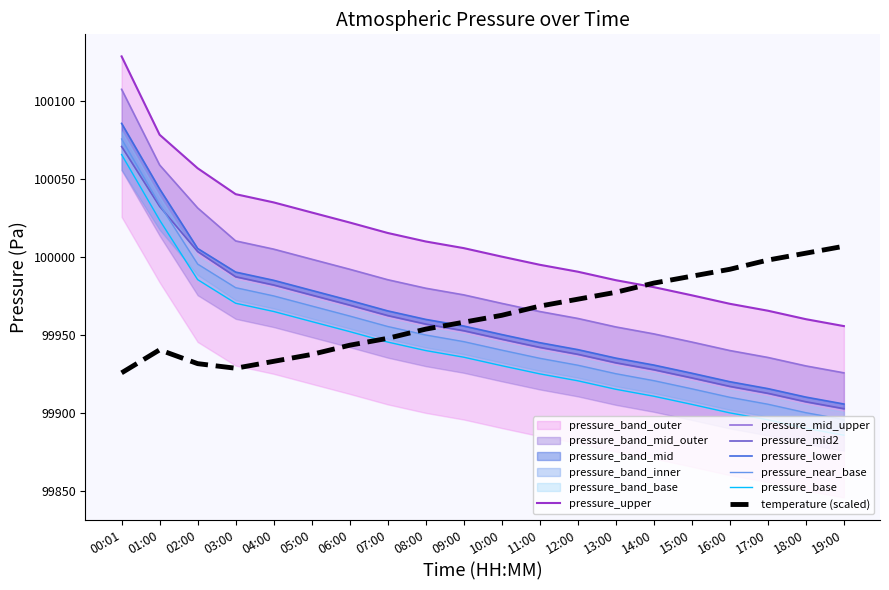

How many values in the pressure_mid series exceed 99945?

10